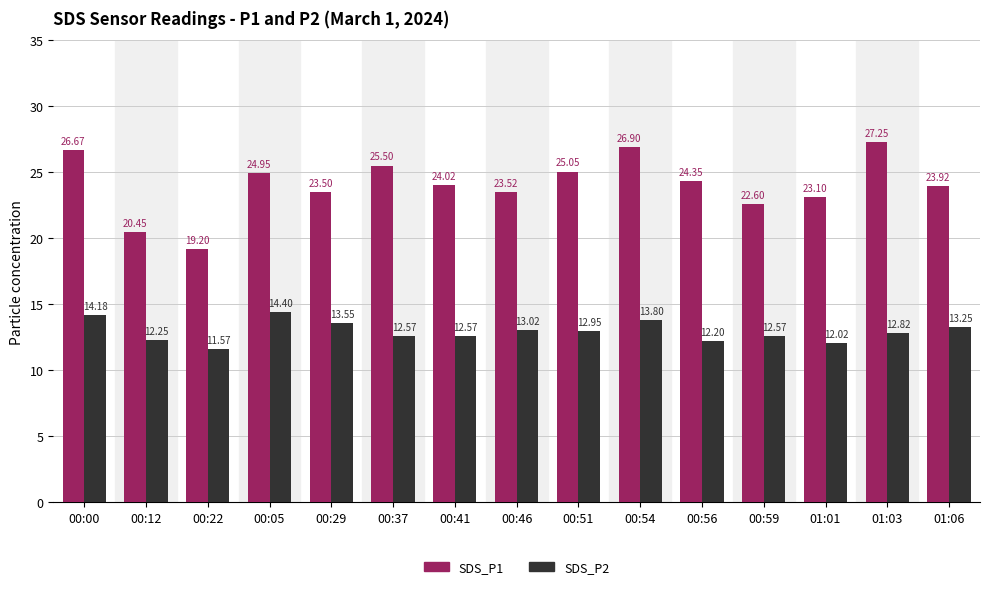

What position from the right is 00:12?

14